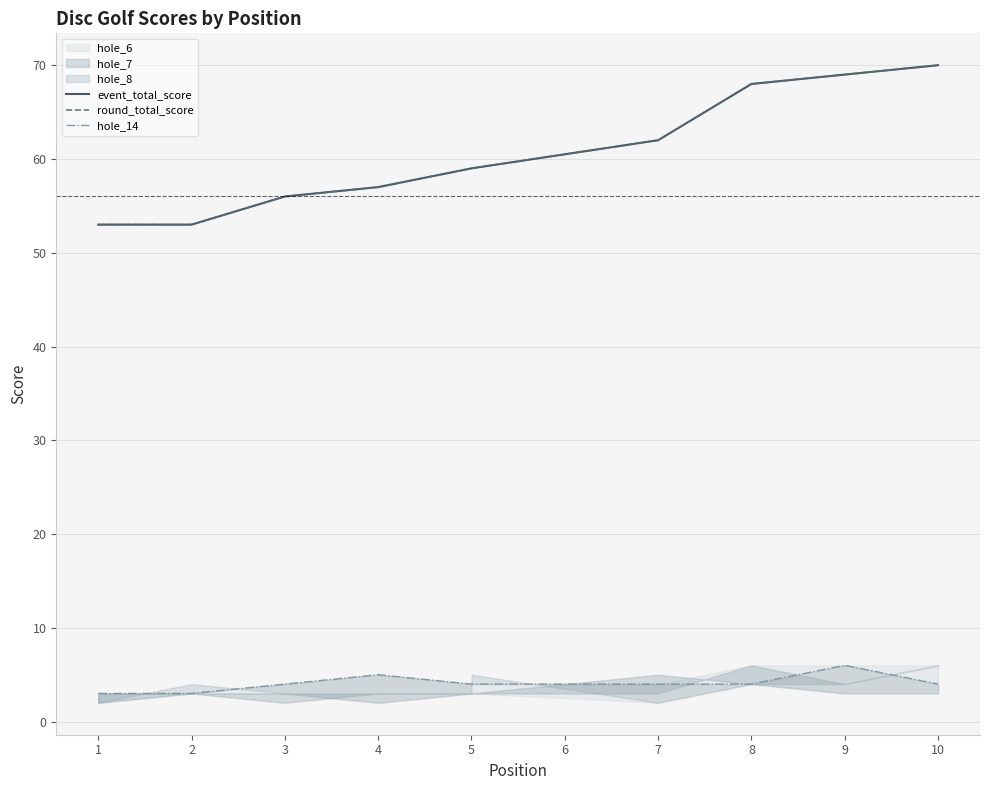

How many data points in hole_14 are above 4?

2